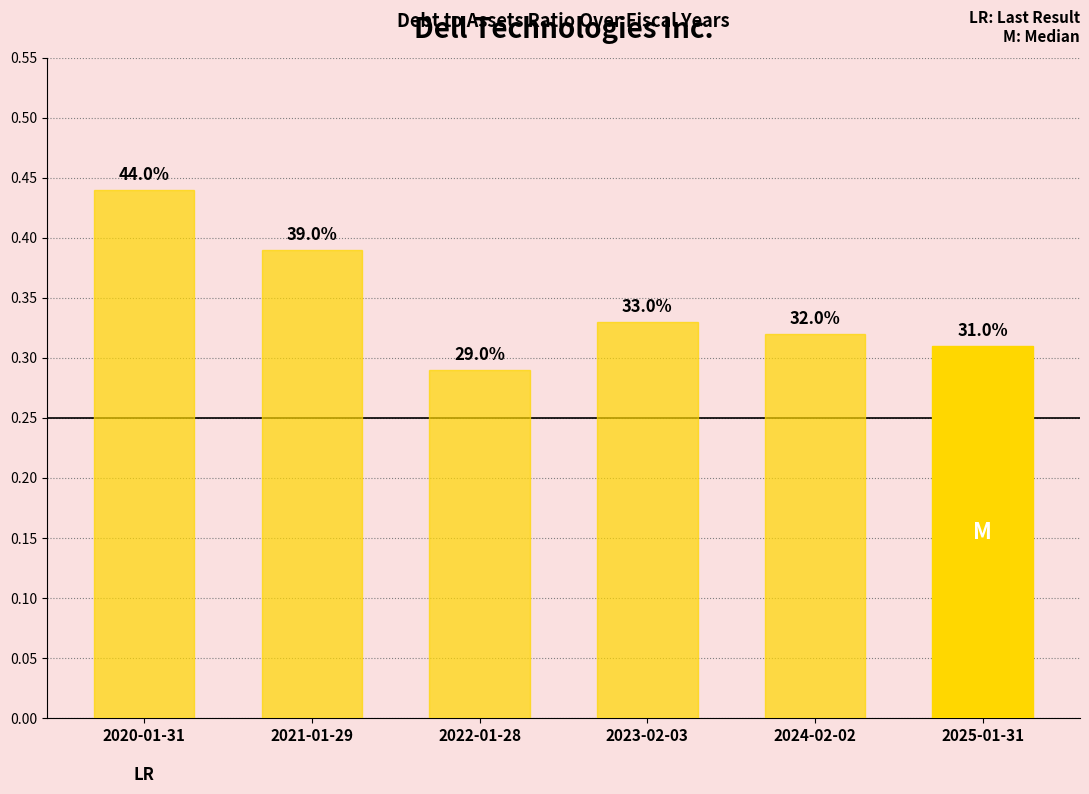

How many bars are there in total?

6